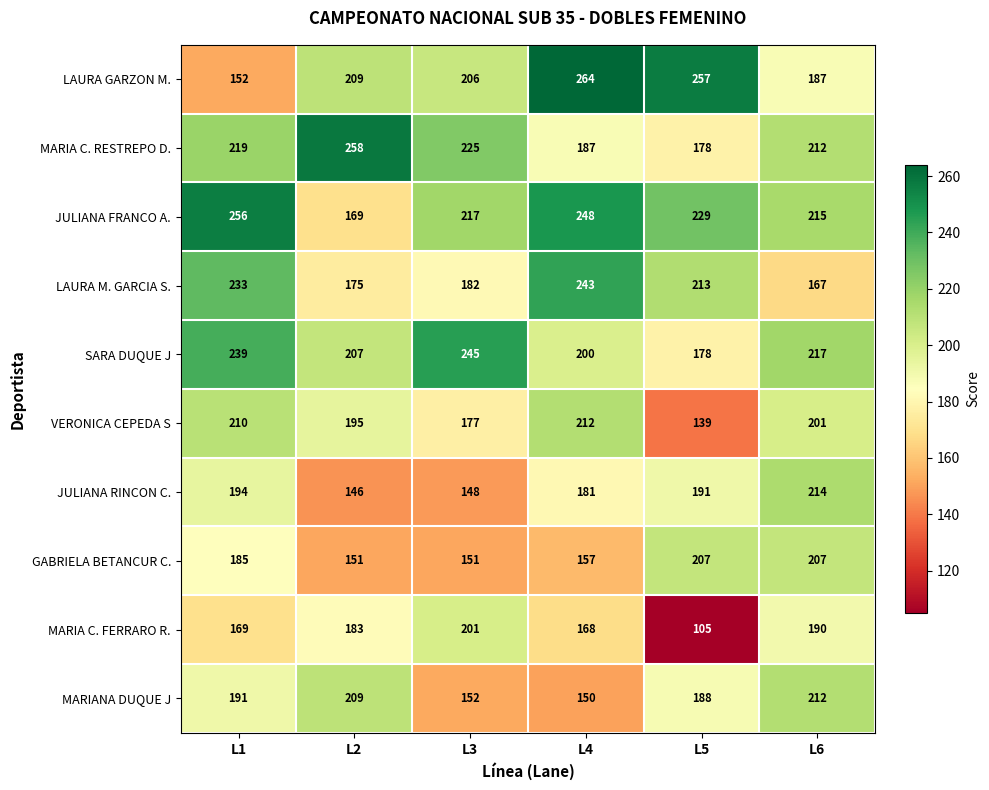

Which series has the largest range (max minus min)?

LAURA GARZON M.